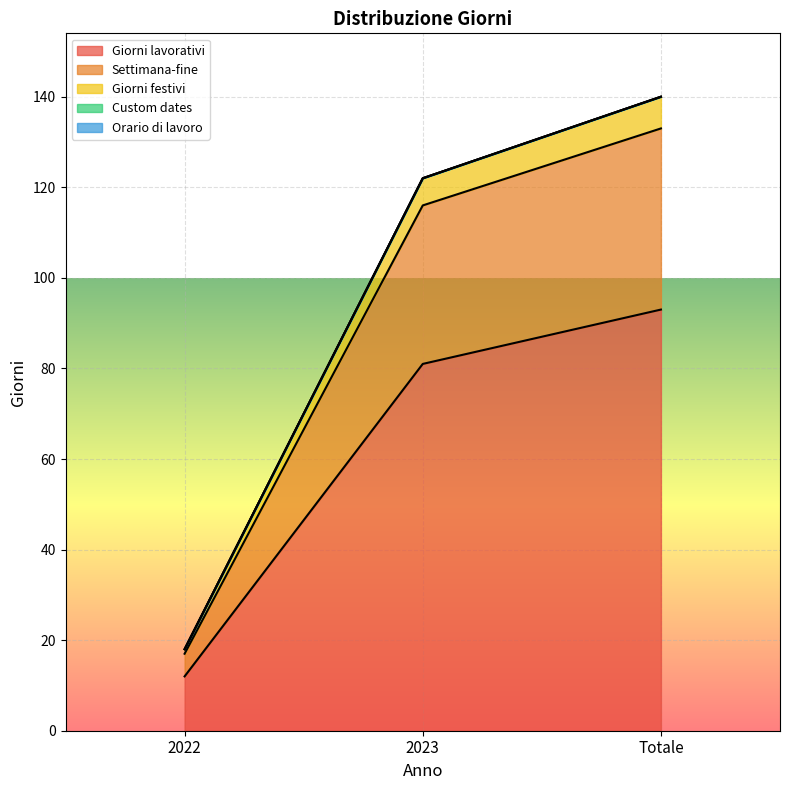

Does the chart display data point markers on the line(s)?

No